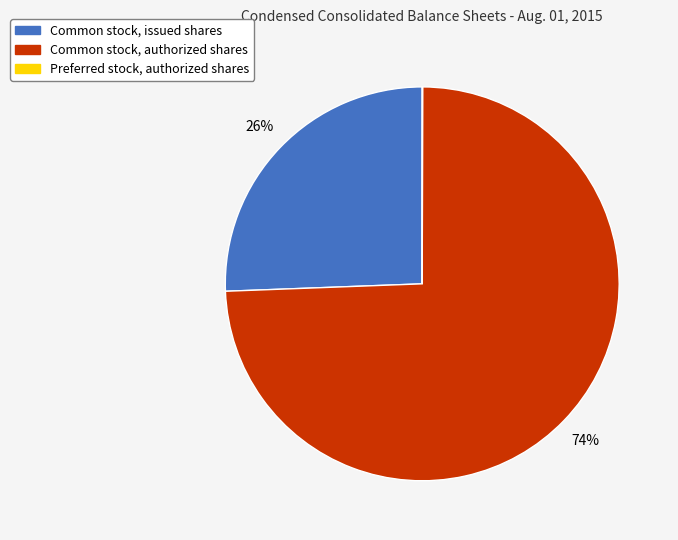

Is it true that Common stock, issued shares is 26% of the pie?

True